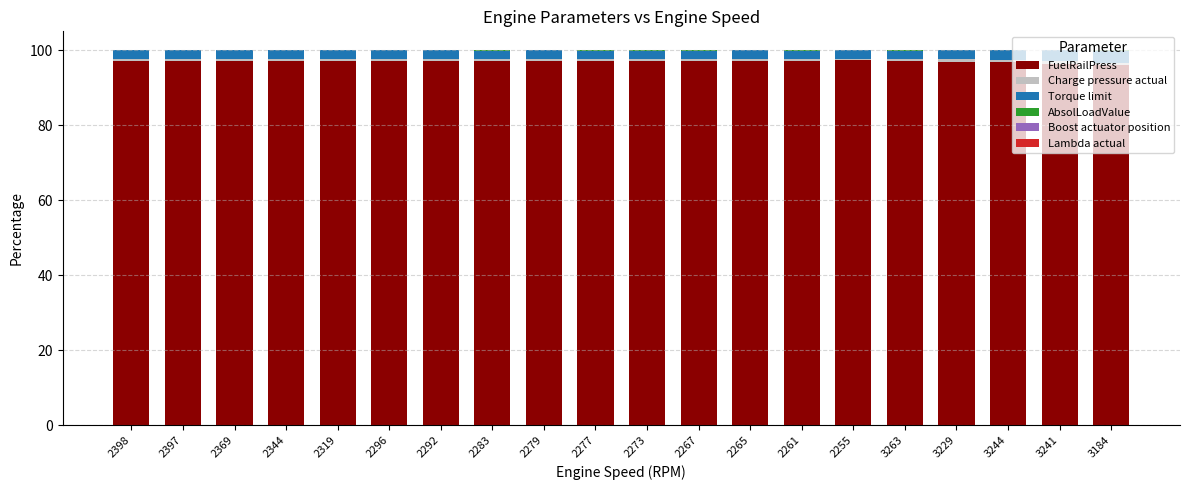

Does the chart contain stacked bars?

Yes